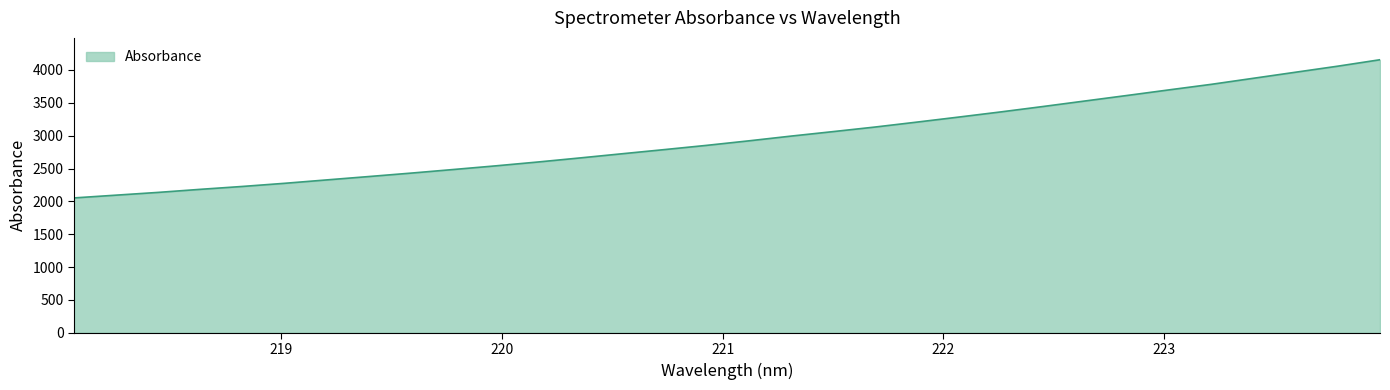

What is the smallest value displayed?

2052.5